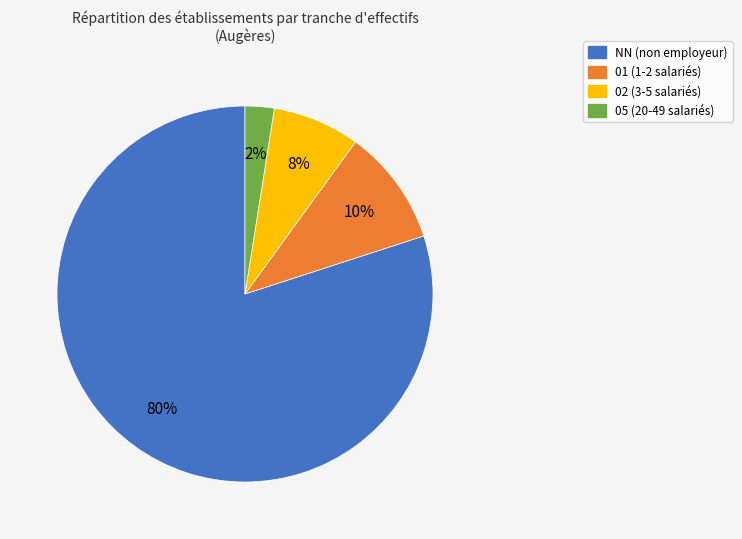

The 02 slice represents 8% of the pie. True or false?

True